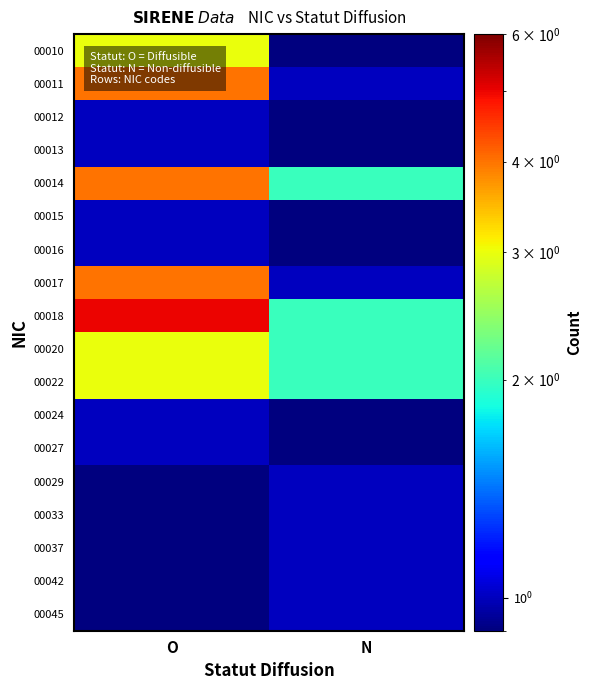

How many distinct data groups are displayed?

18